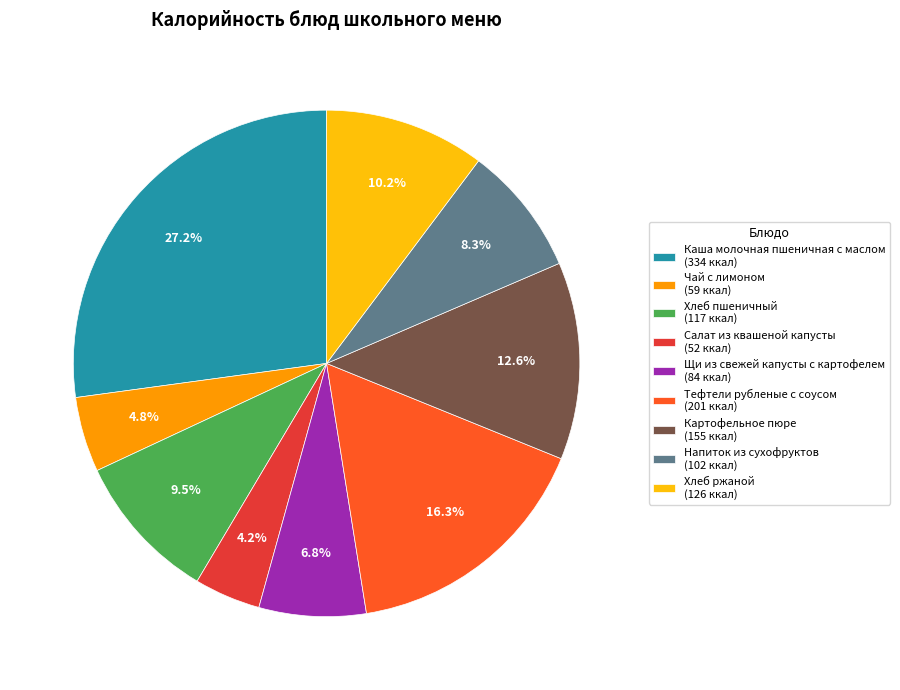

How many segments does this pie chart have?

9